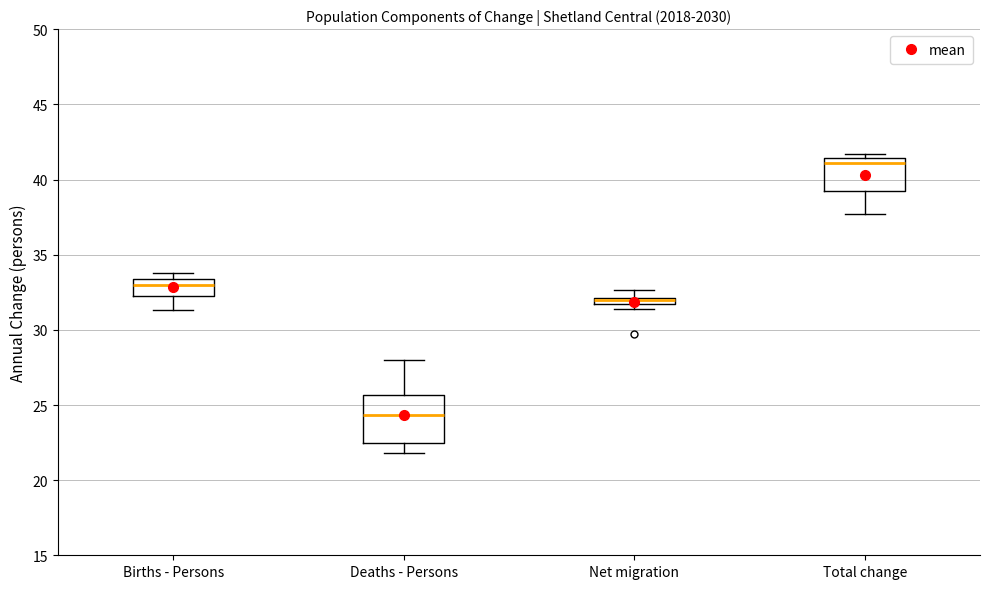

Comparing the boxes themselves (not the whiskers), which one is the tallest?

Deaths - Persons